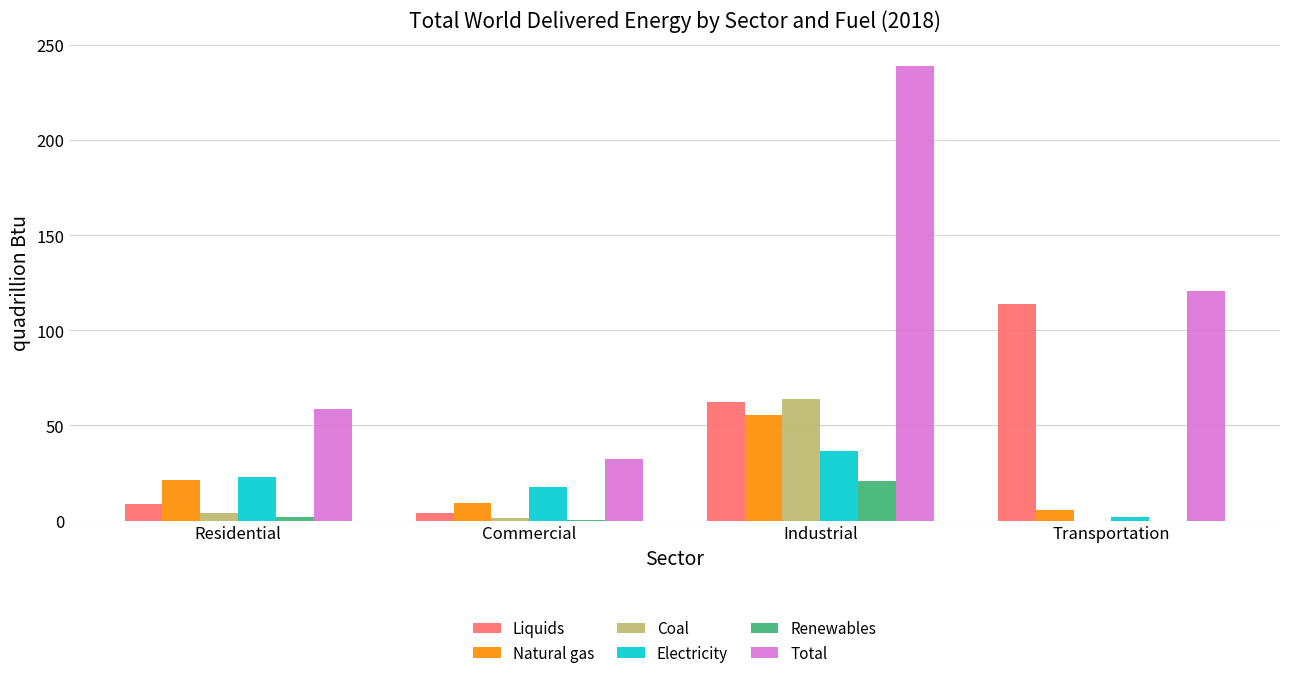

At which category does the chart reach its peak across all series?

Industrial